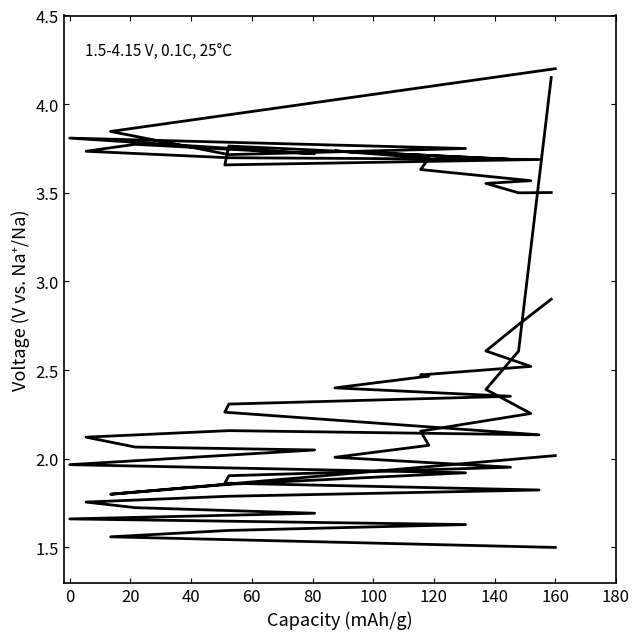

True or false: col_2 has a value of 1.4 at 17.

False